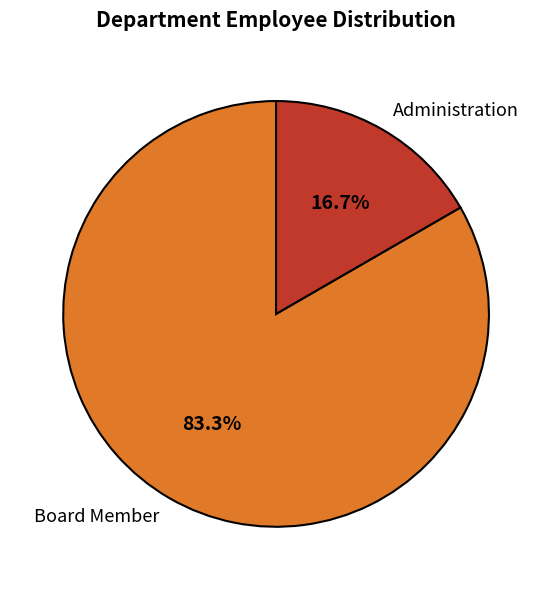

How many slices are in this pie chart?

2